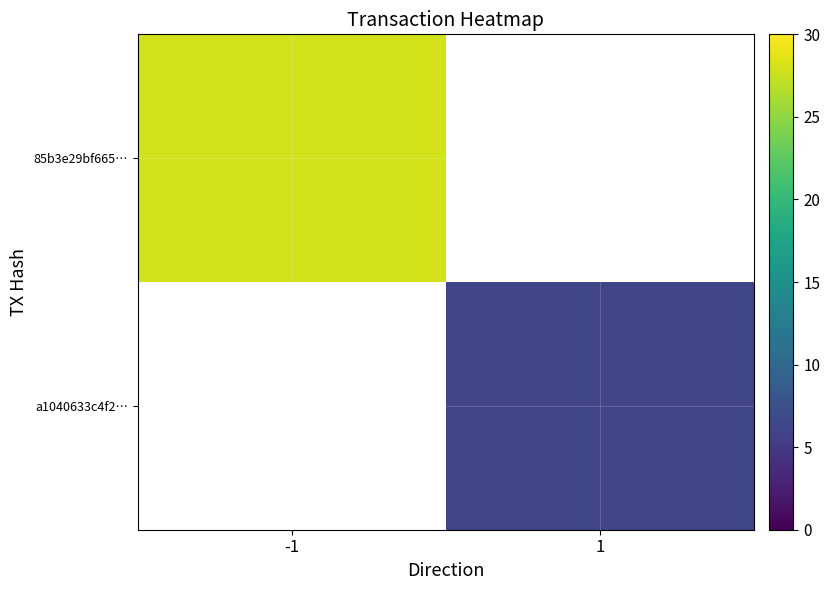

Rank the series by their average value, from highest to lowest.

85b3e29bf665…, a1040633c4f2…